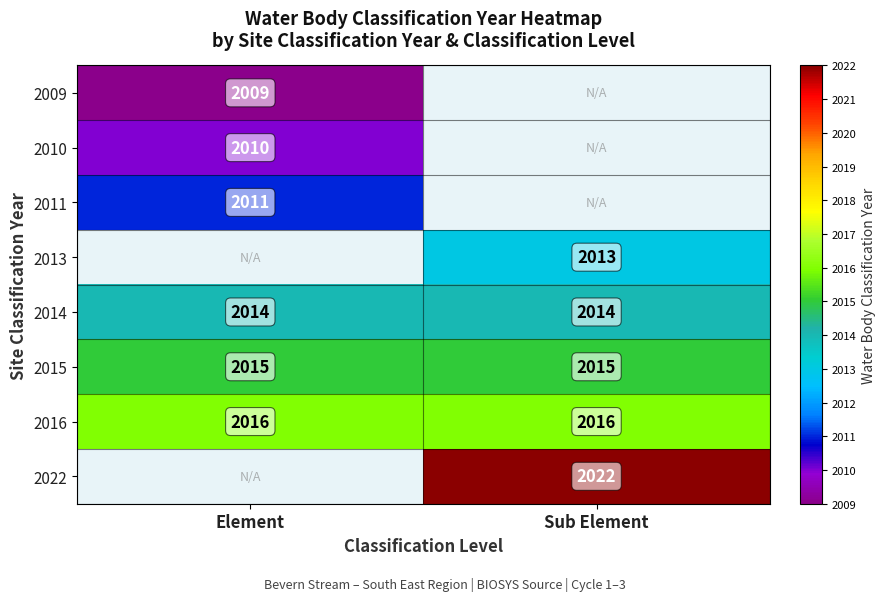

What is the sum of the 2016 values at Element and Sub Element?

4032